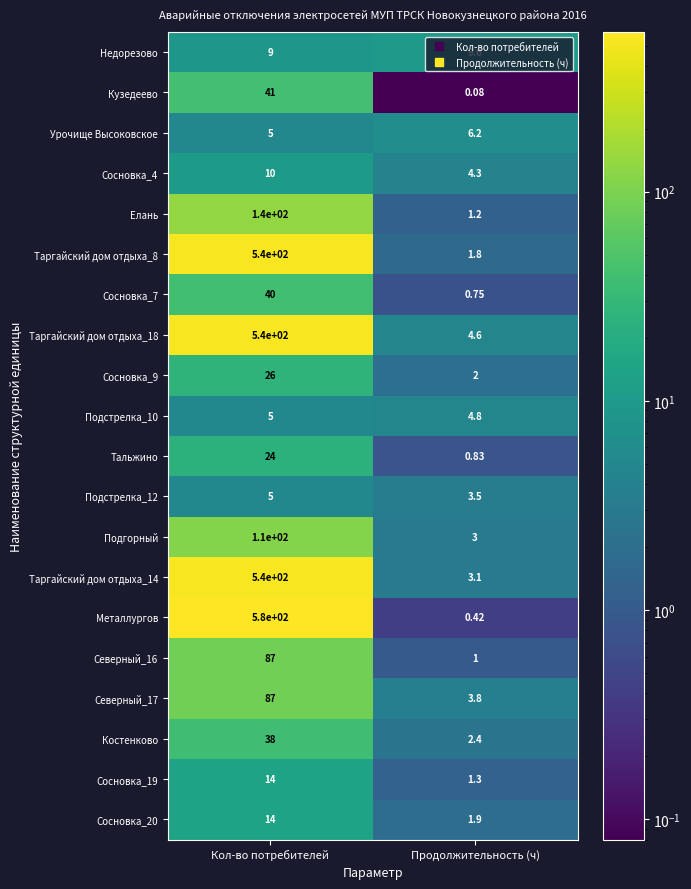

What is the total value across all series at Кол-во потребителей?

2855.0